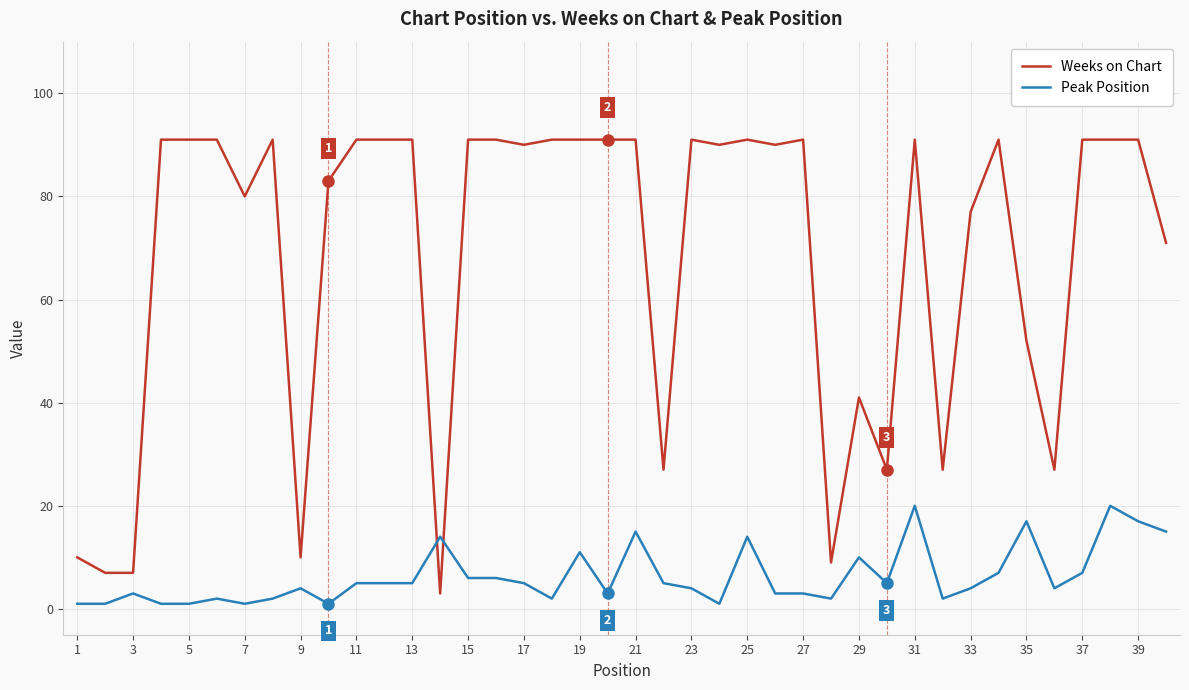

What is the maximum value for Weeks on Chart?

91